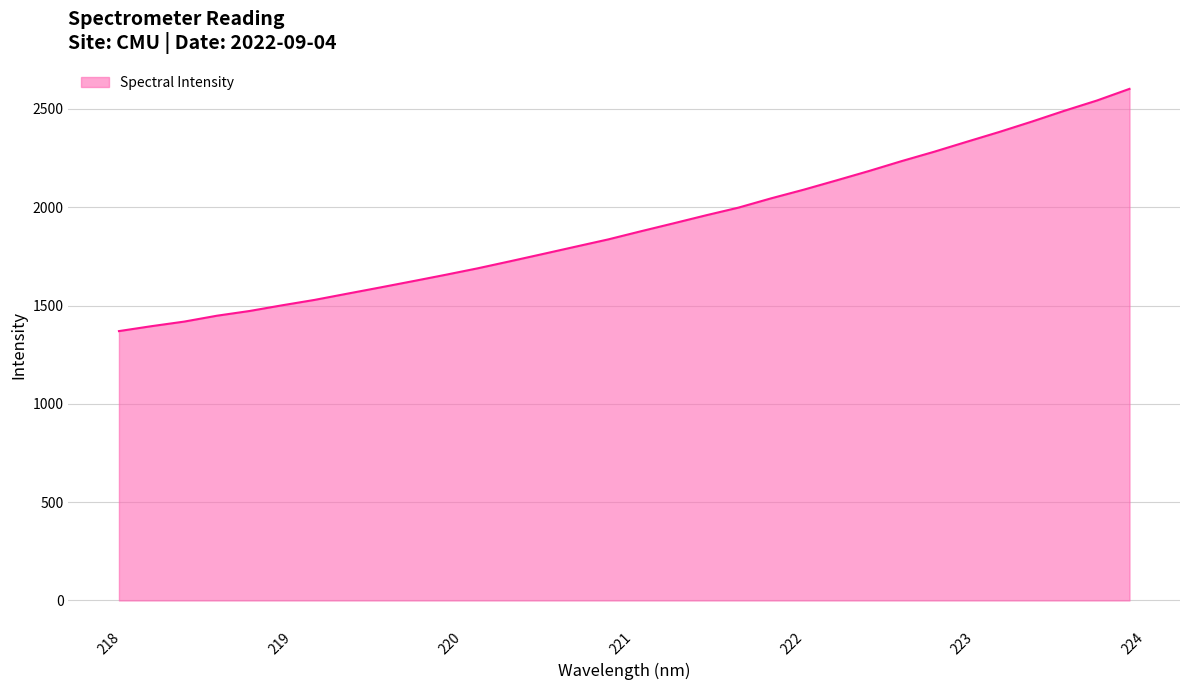

What is the greatest value displayed?

2602.4